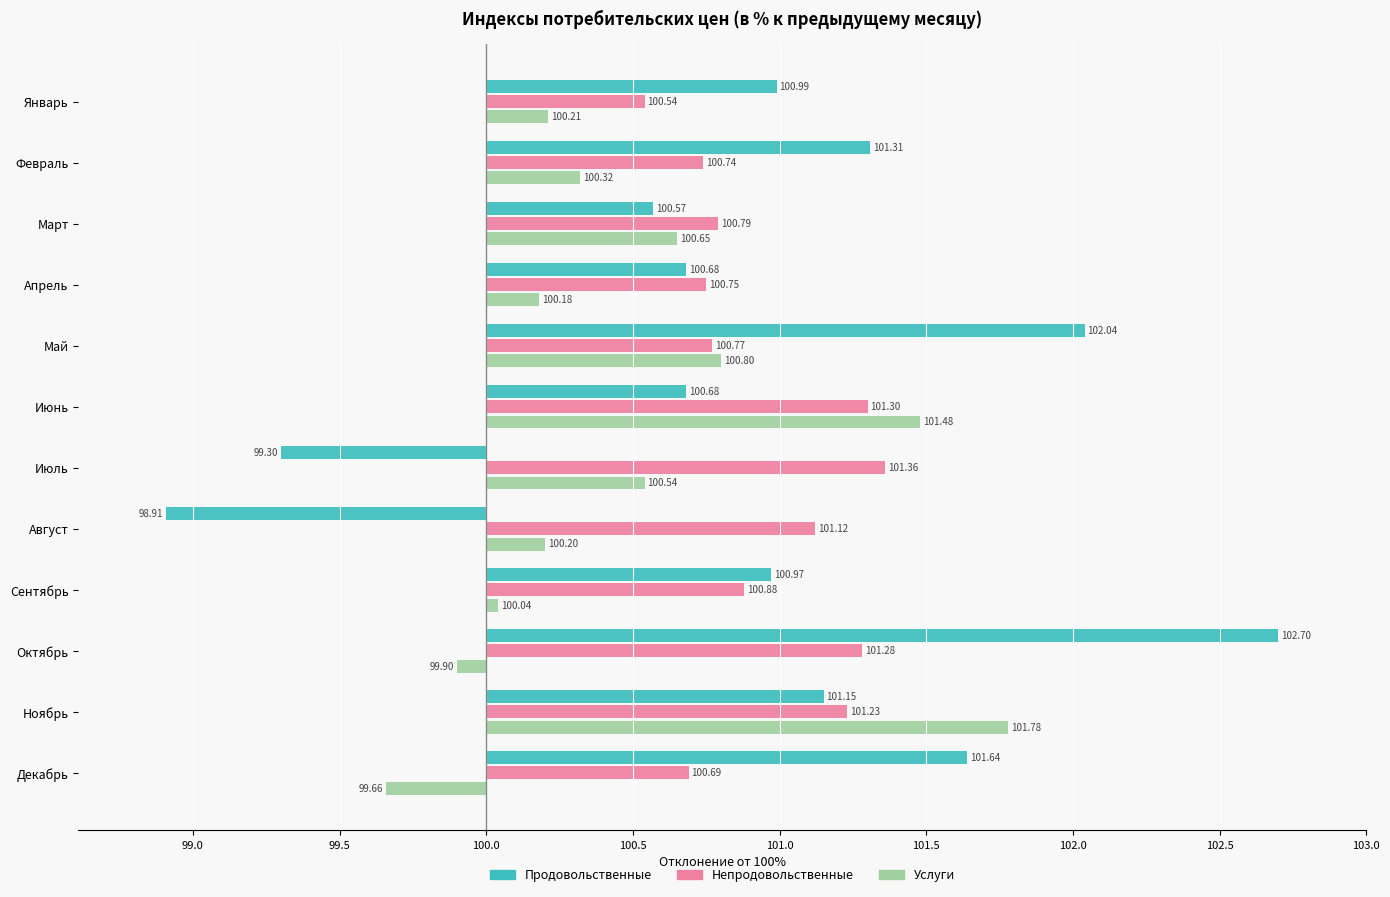

What are all the series names shown in the legend?

Продовольственные, Непродовольственные, Услуги